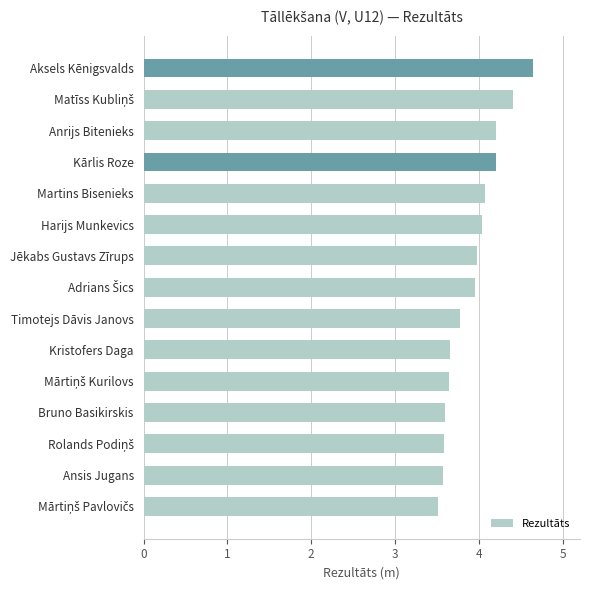

The value at Jēkabs Gustavs Zīrups is 6.8. True or false?

False